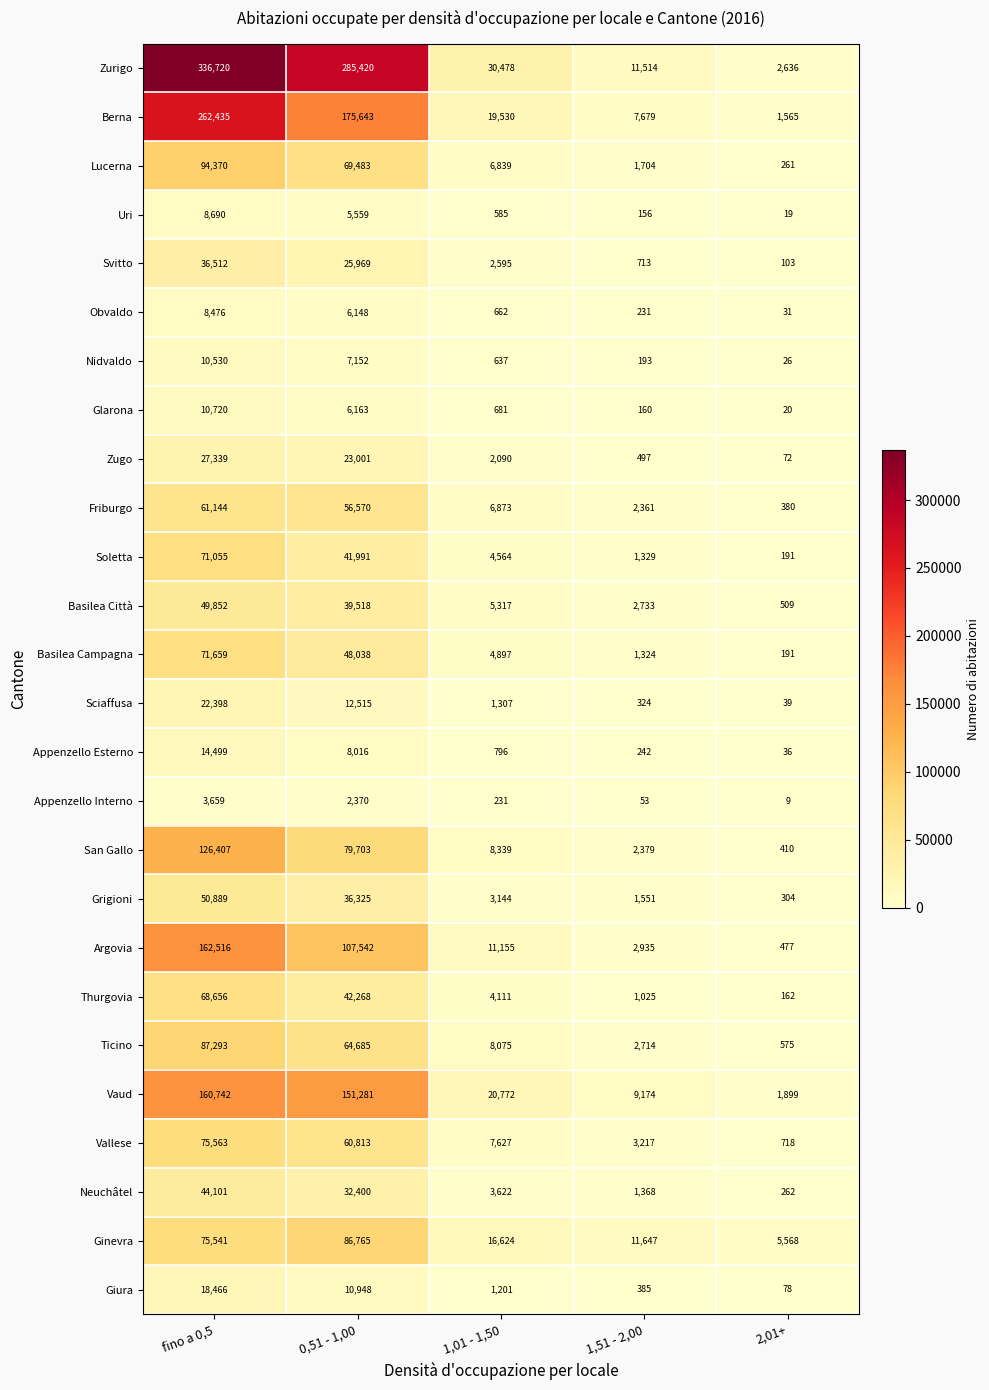

Where is San Gallo nearest to the value 63408?

0,51 - 1,00